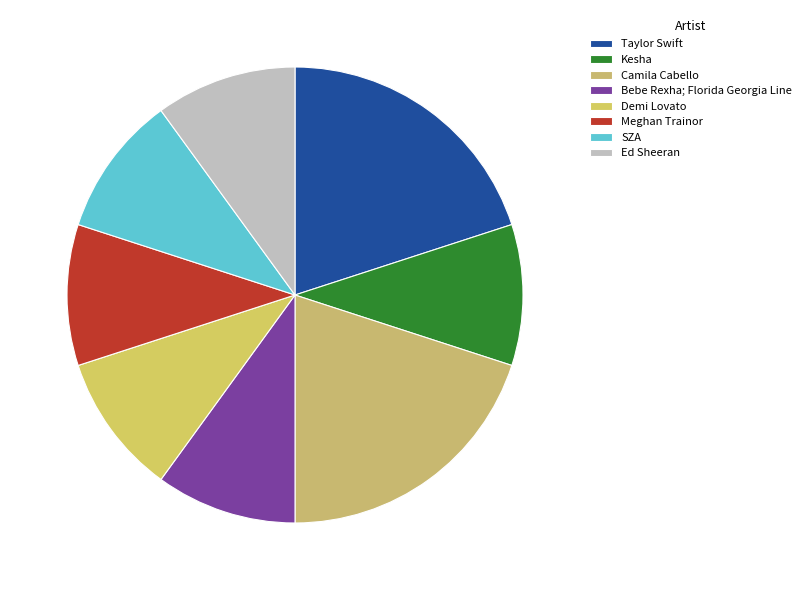

How many segments does this pie chart have?

8